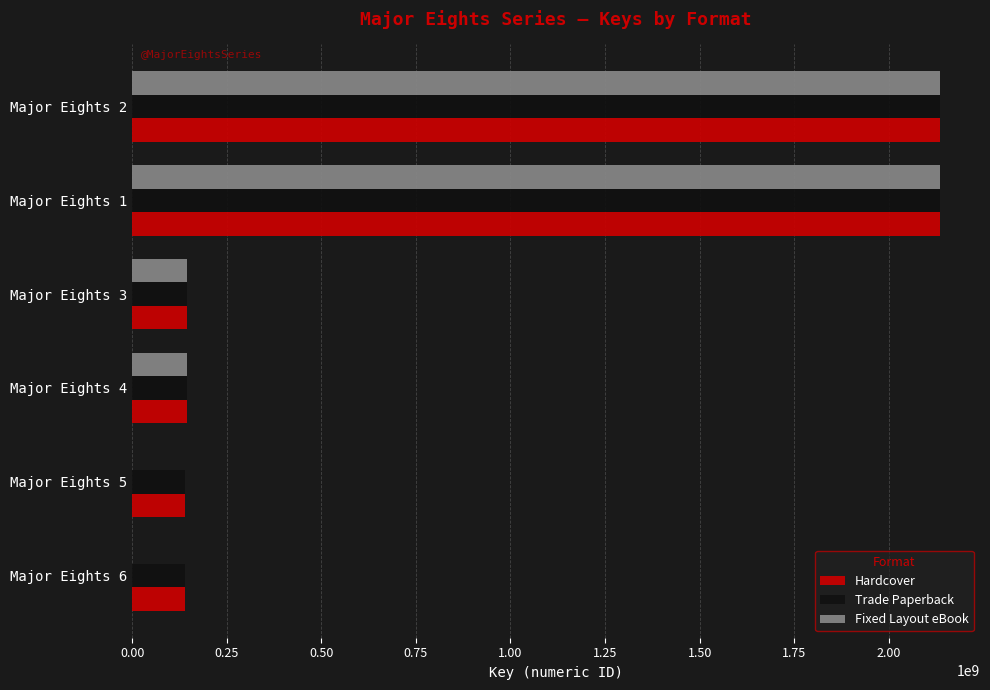

The value of Trade Paperback at Major Eights 1 is 3763649008. True or false?

False